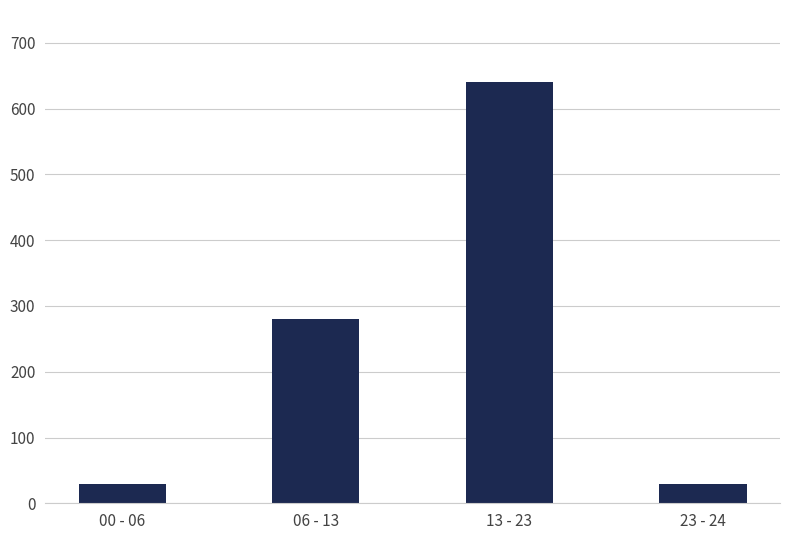

Approximately how many times larger is the value at 00 - 06 compared to 23 - 24?

1.0